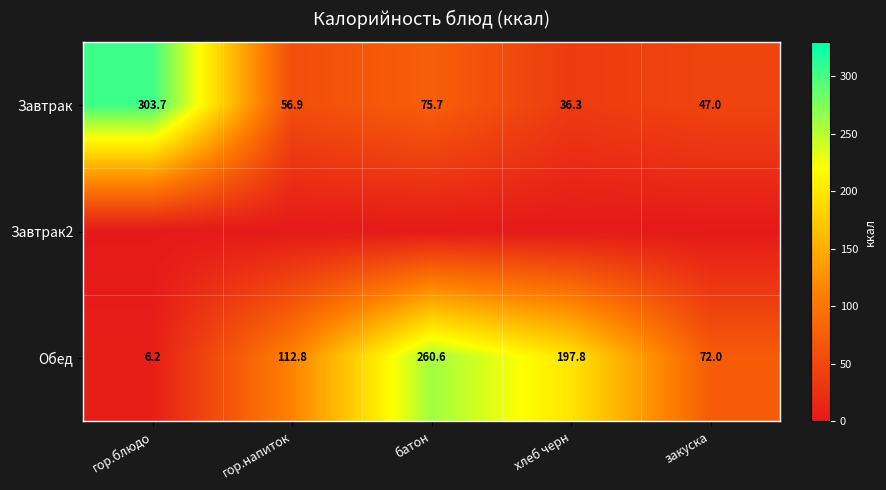

At which label does Завтрак first exceed 56?

гор.блюдо